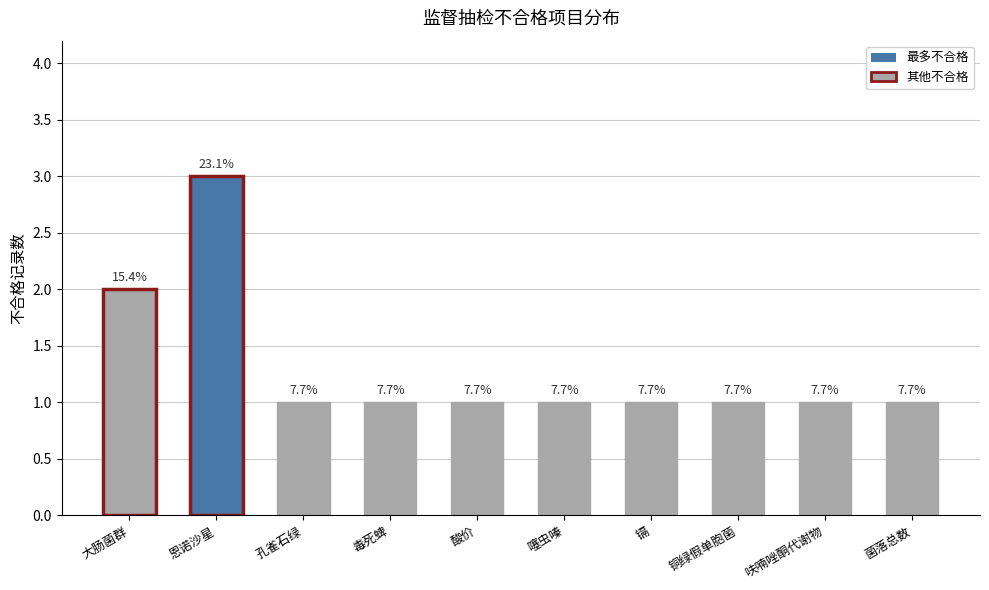

What is the approximate value at 毒死蜱?

1